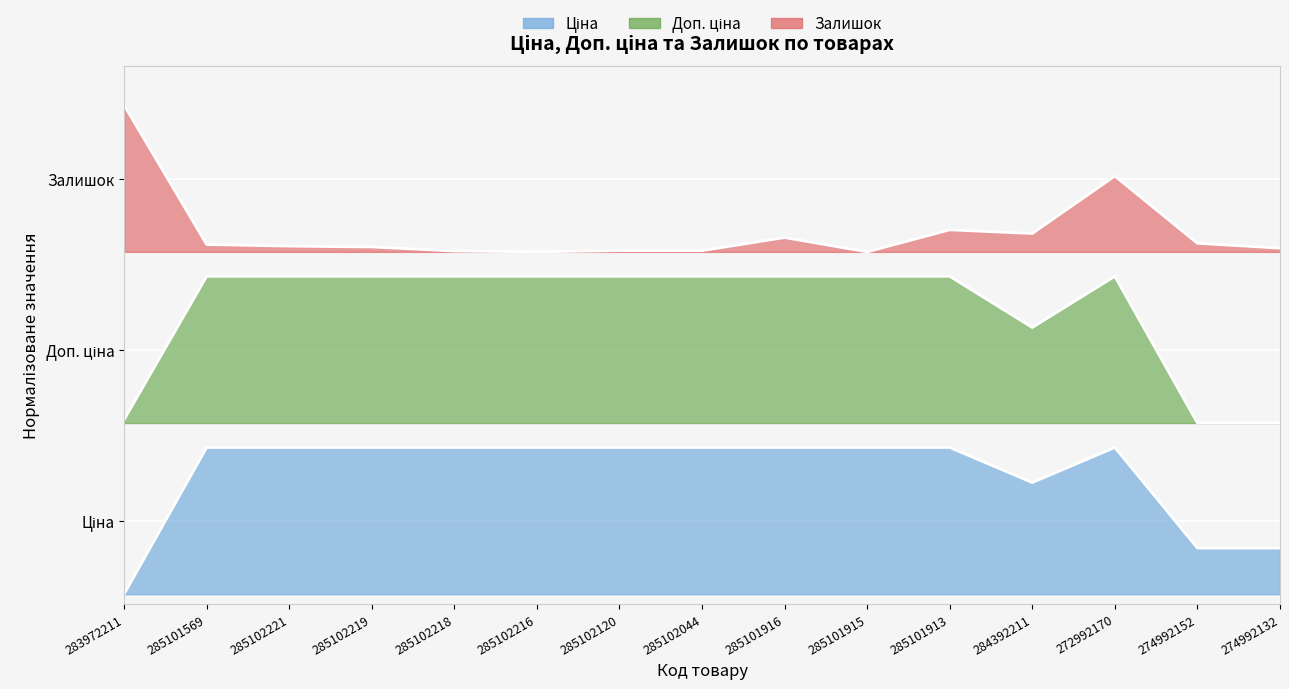

What is the average value of the Доп. ціна series?

0.6